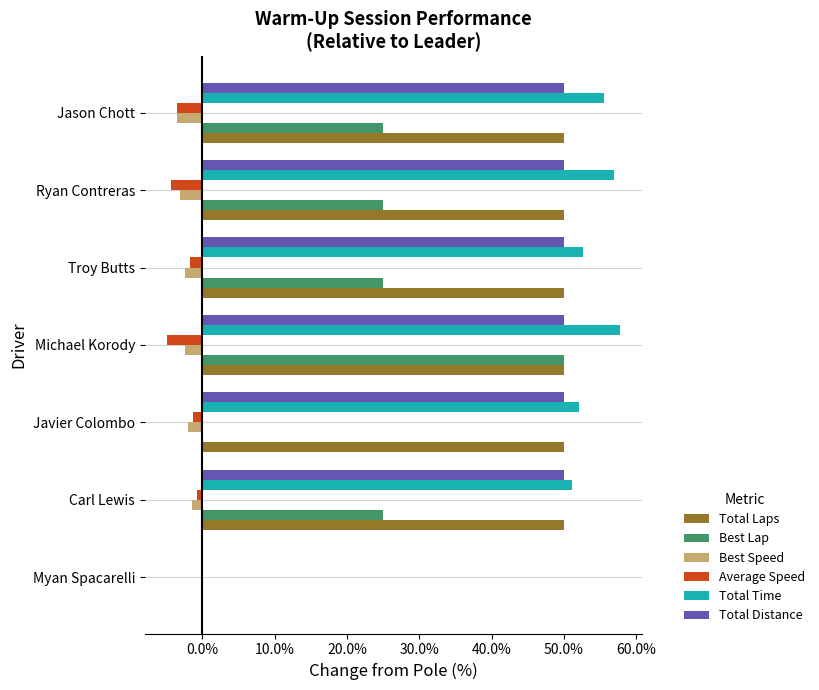

Is it true that Total Distance equals 50.0 at Jason Chott?

True